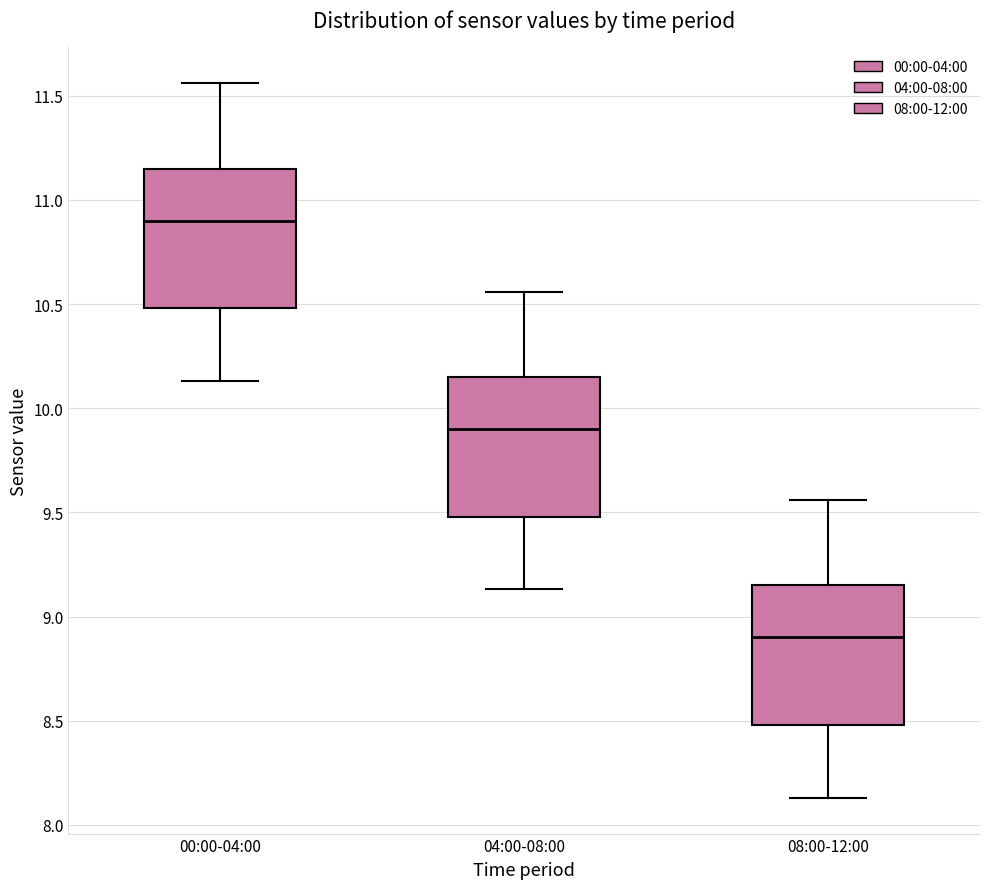

Where does the median line of the box for 00:00-04:00 sit on the y-axis? The values are not printed on the chart, so give them approximately, as read against the axis.

10.90